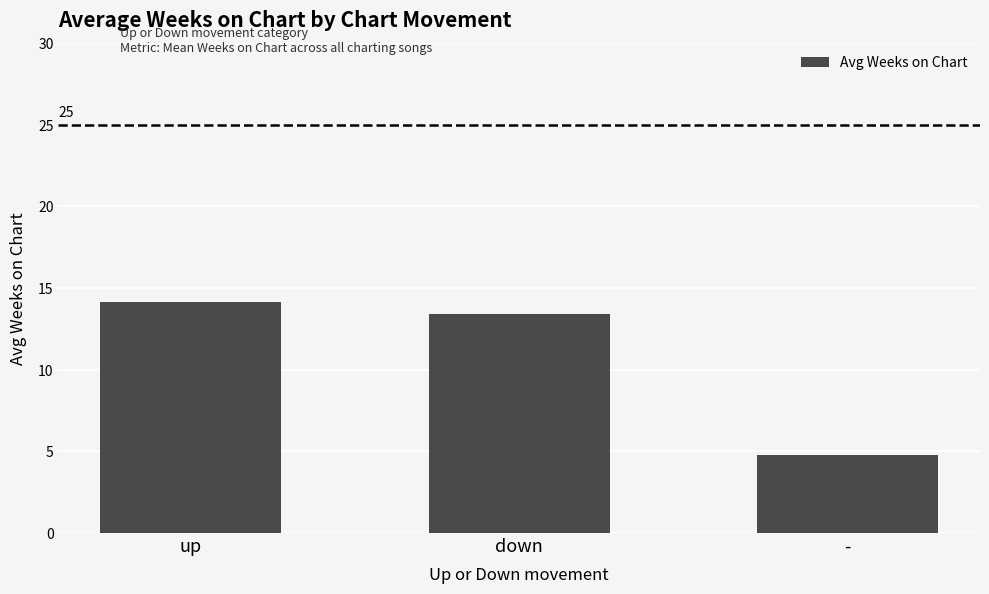

At which category does the chart reach its minimum across all series?

-